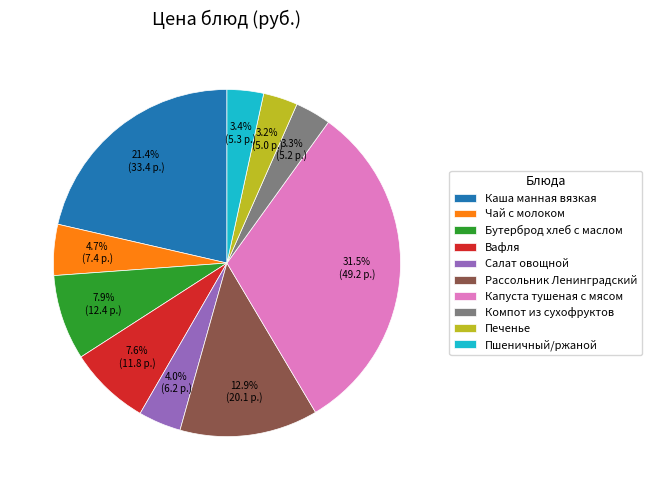

The Компот из сухофруктов slice represents 3% of the pie. True or false?

True